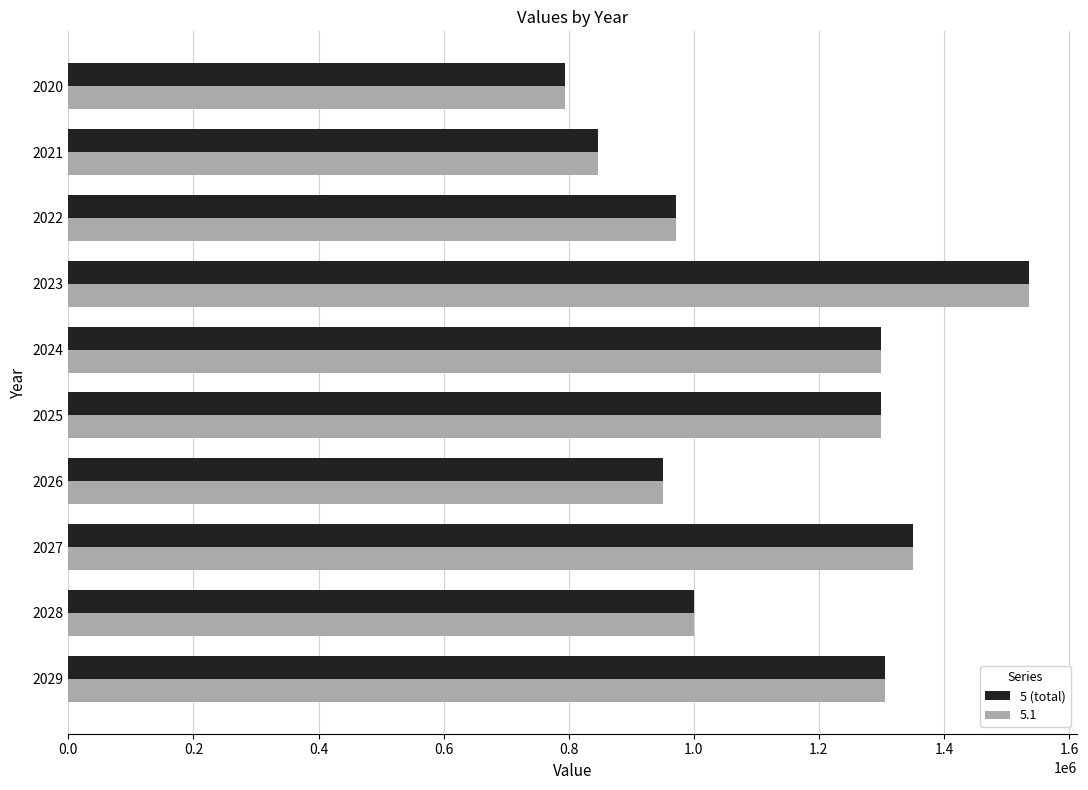

Count the number of categories in the chart.

10